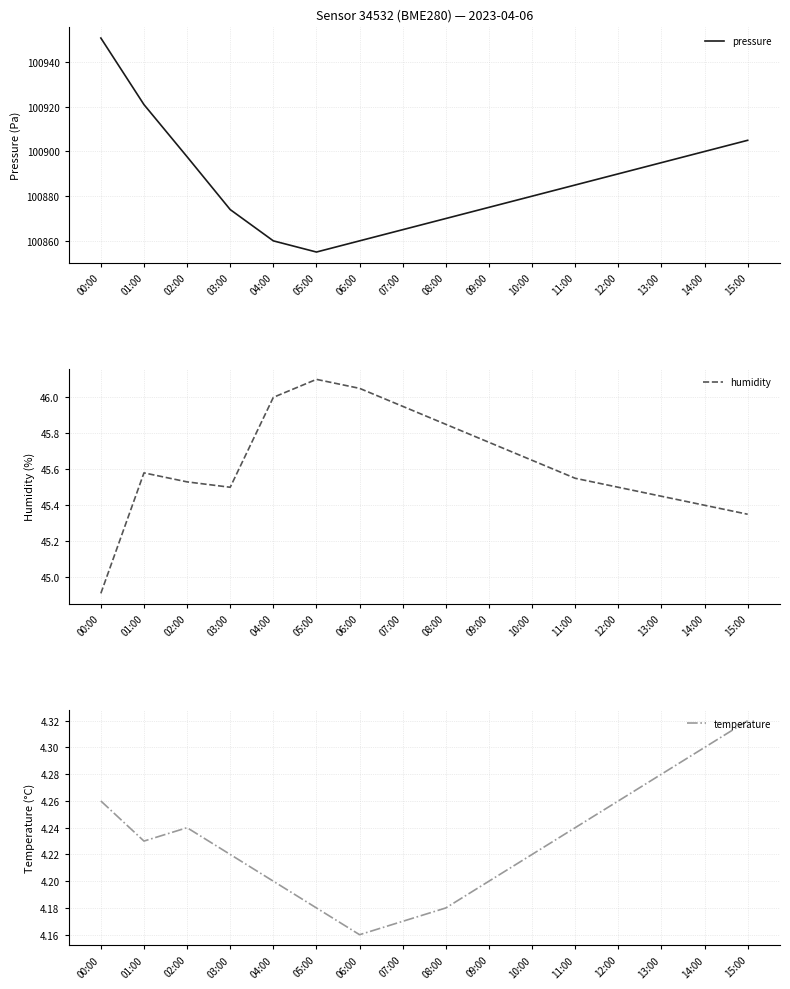

True or false: temperature has a value of 5.6 at 02:00.

False